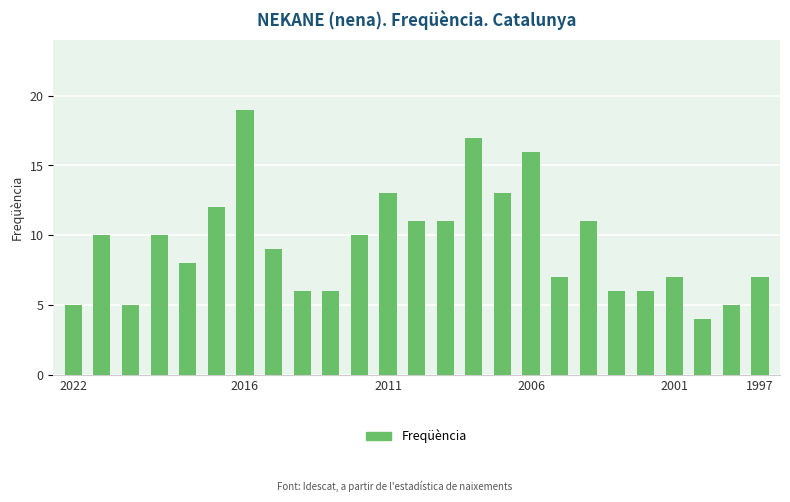

What is the maximum value shown in the chart?

19